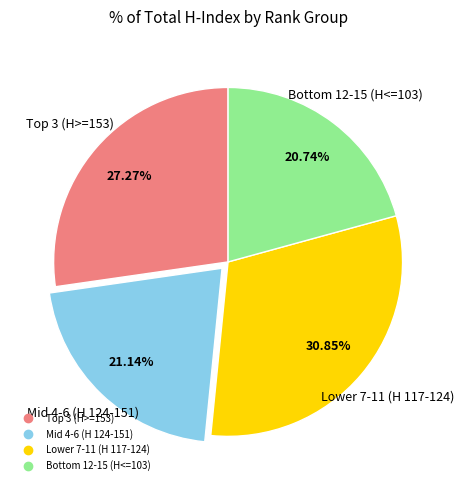

Is there any slice that represents more than half of the pie?

No